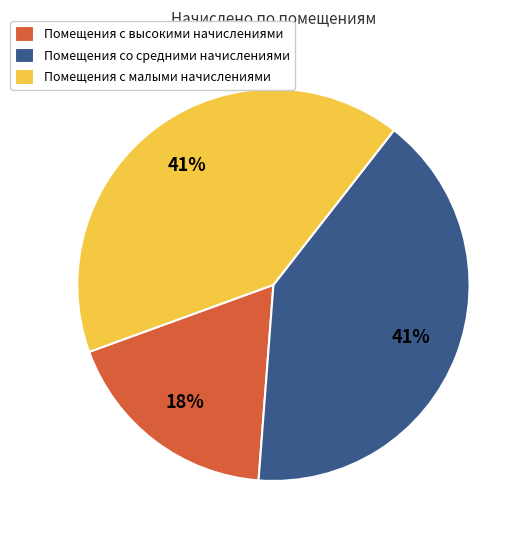

The Помещения с высокими начислениями slice represents 18% of the pie. True or false?

True